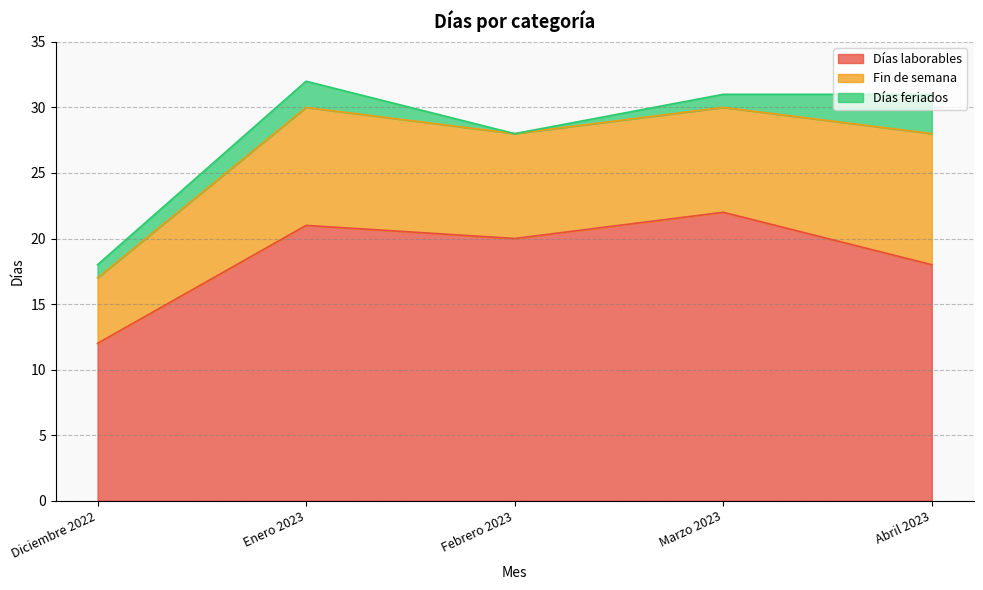

Where does the Fin de semana series first go above 8?

Enero 2023